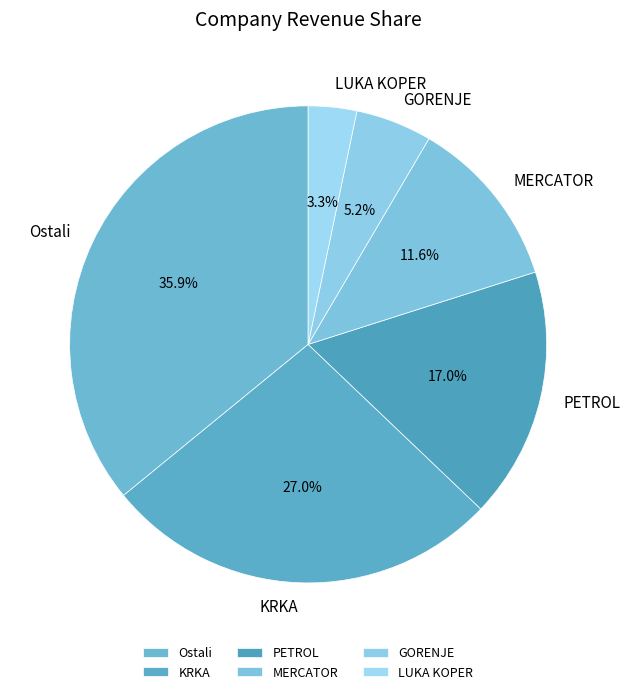

Between LUKA KOPER and GORENJE, which is larger?

GORENJE